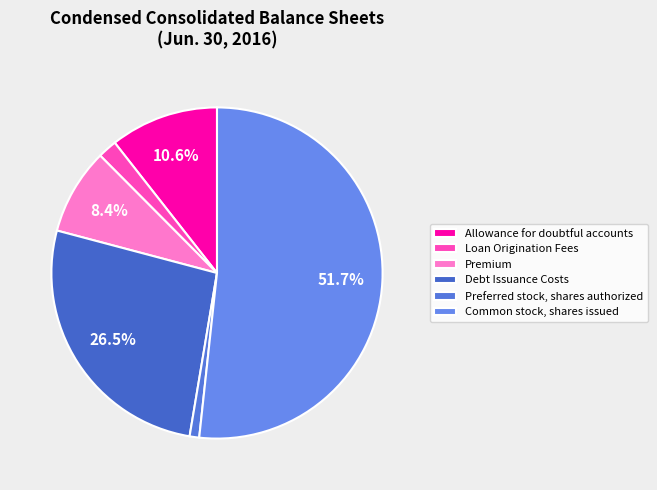

To the nearest percent, what portion does Premium represent?

8%